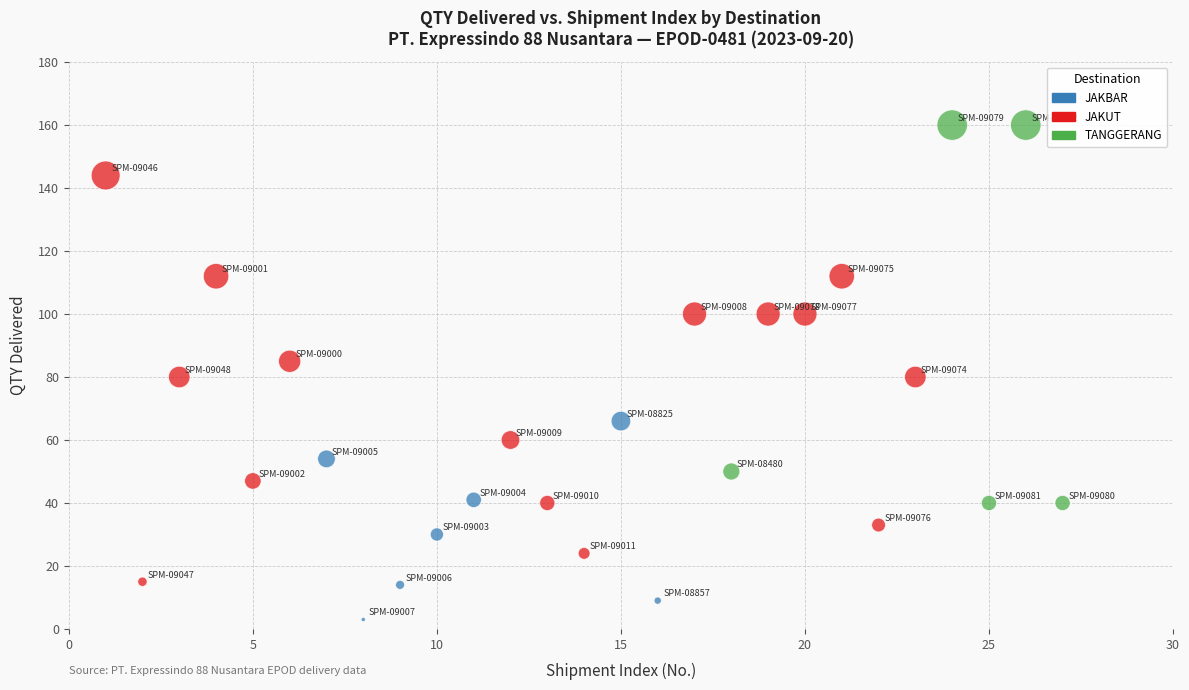

Which series contains the highest Y value?

TANGGERANG